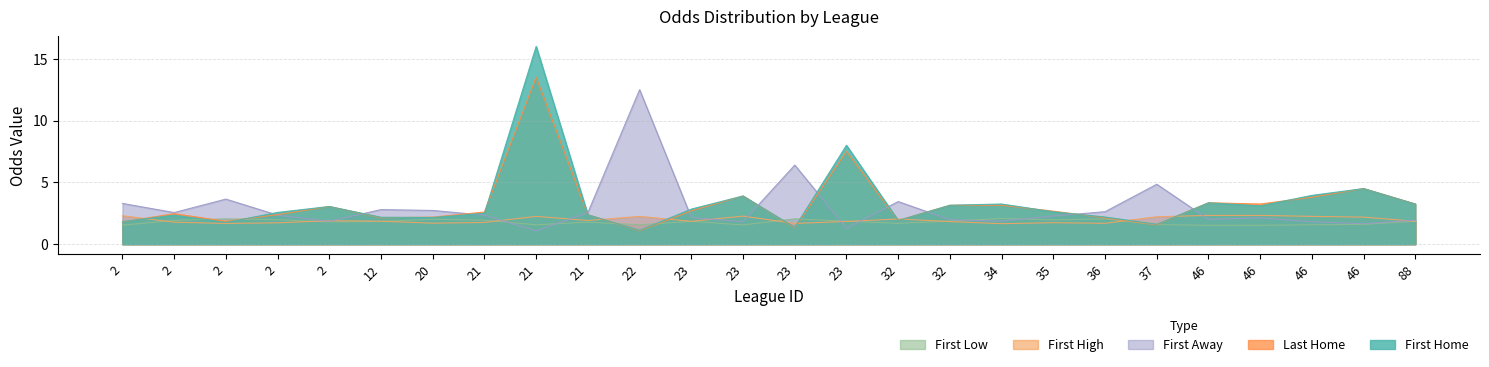

What is the sum of the first_home values at 23 and 37?

9.6